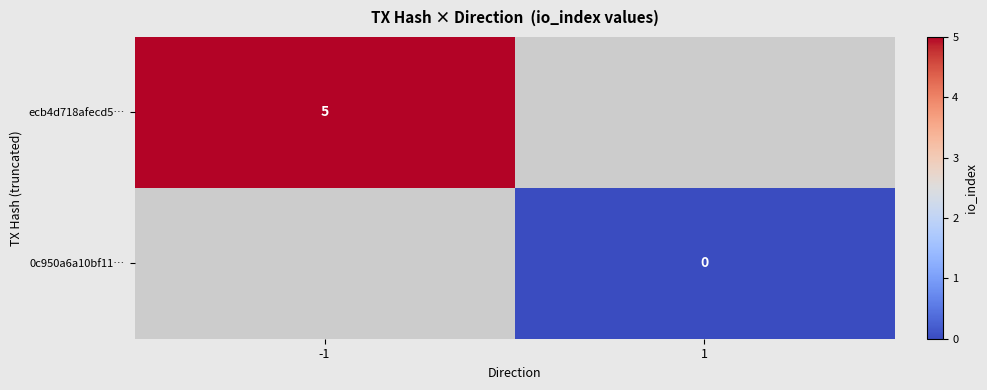

The value of ecb4d718afecd5… at -1 is 5. True or false?

True